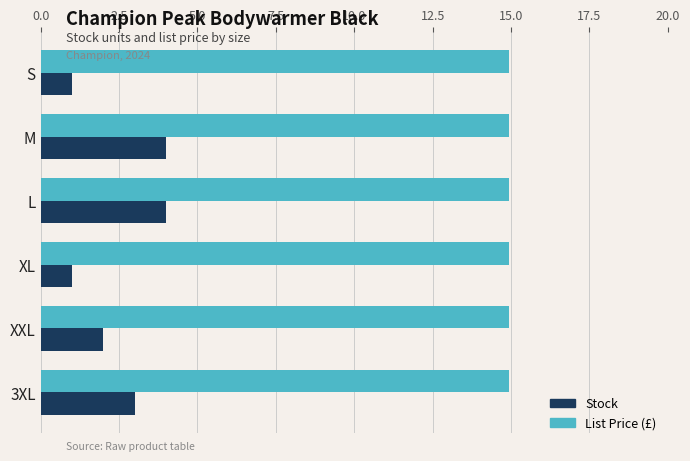

How many distinct data groups are displayed?

2